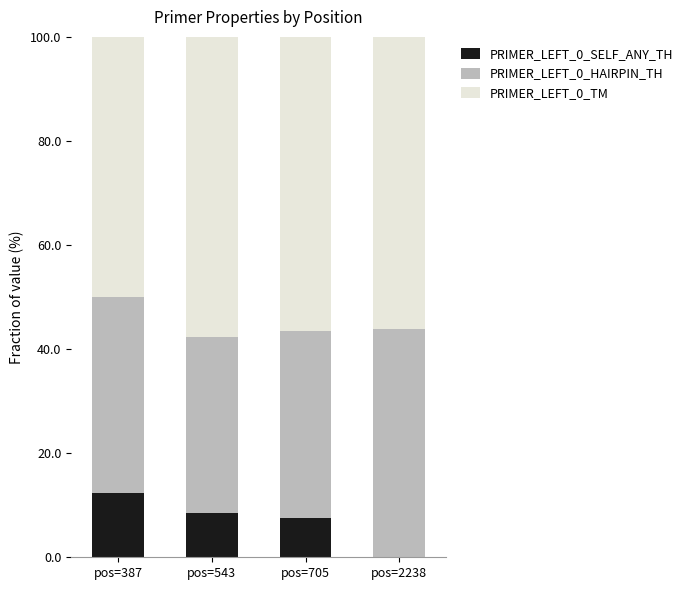

True or false: PRIMER_LEFT_0_SELF_ANY_TH has a value of 12.4 at pos=387.

True